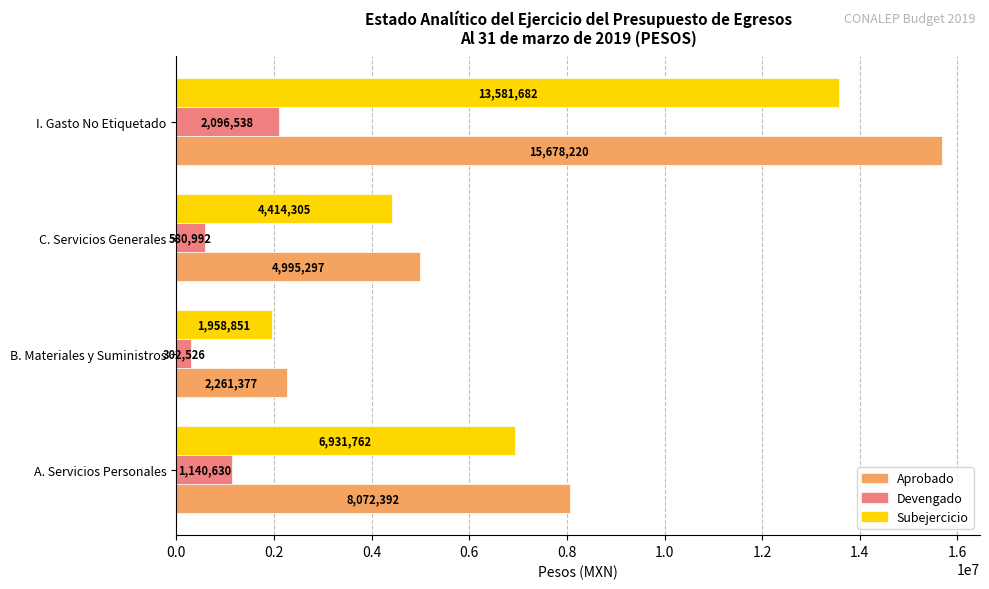

Where is Devengado nearest to the value 1199532?

A. Servicios Personales